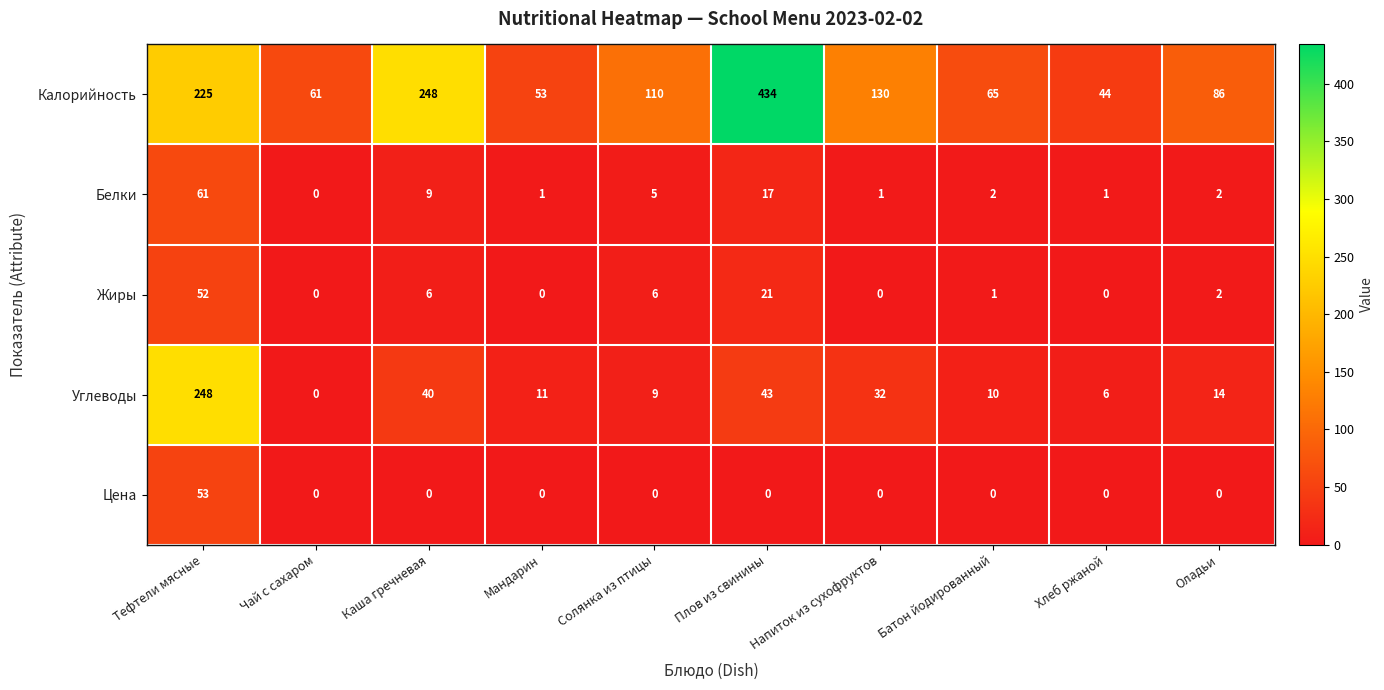

What is the greatest value displayed?

434